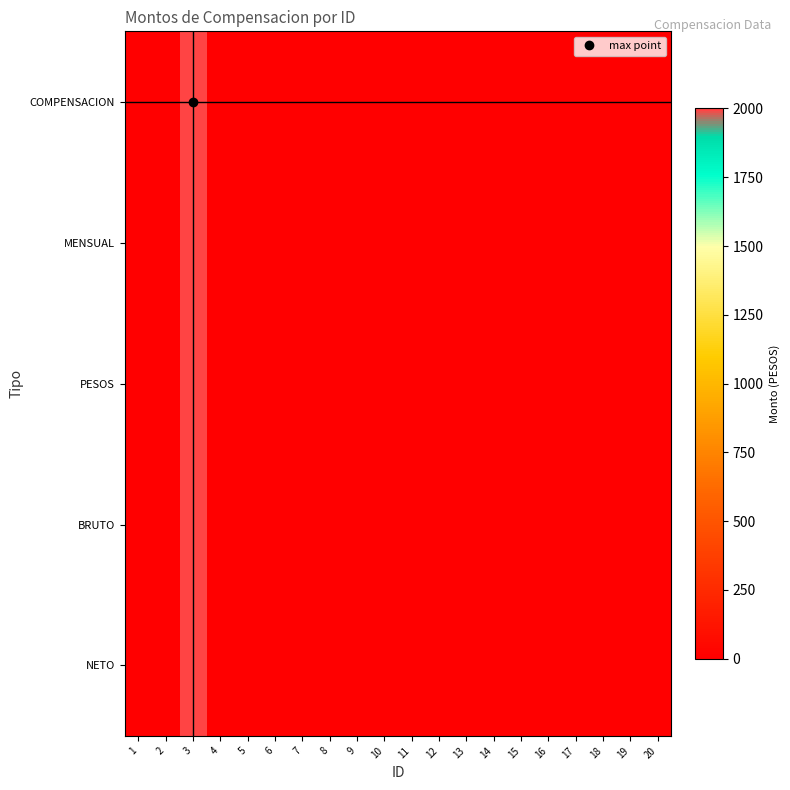

Which label corresponds to the largest value in the chart?

3